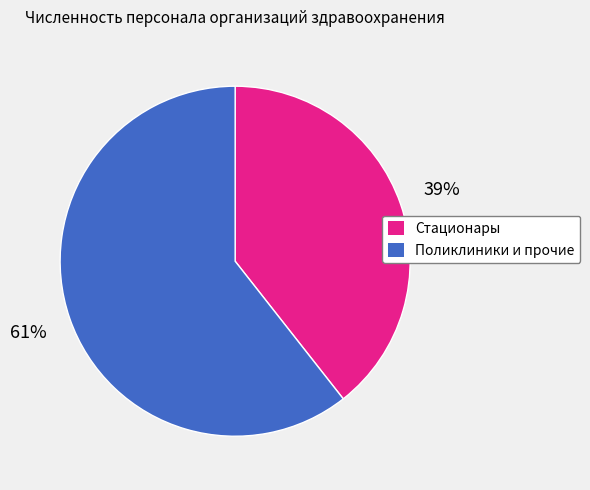

True or false: Поликлиники и прочие accounts for 61% of the total.

True